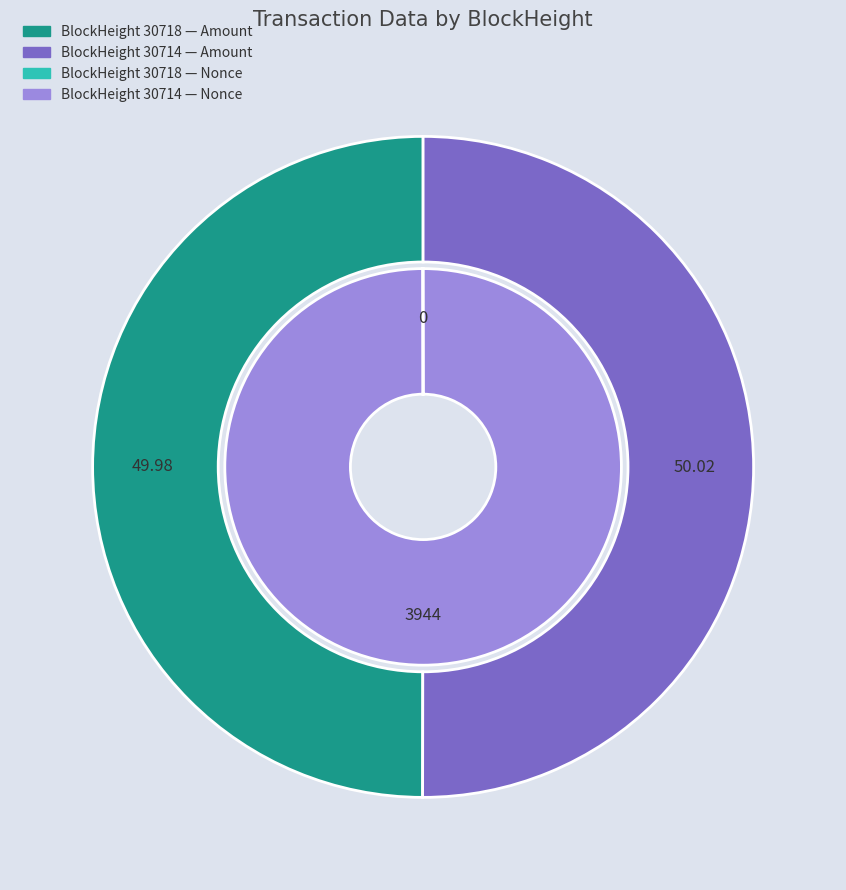

True or false: 30718 accounts for 6% of the total.

False